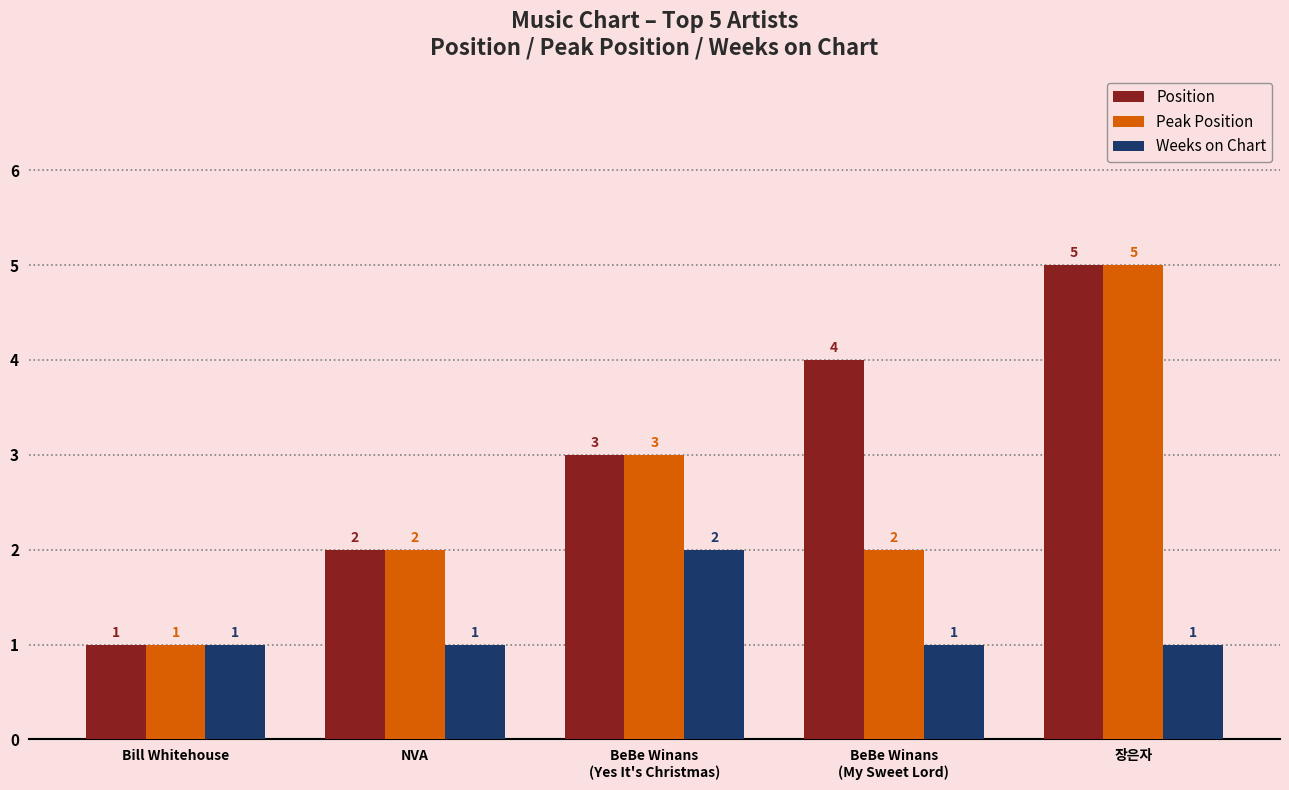

List the series in order of their overall mean, highest first.

Position, Peak Position, Weeks on Chart